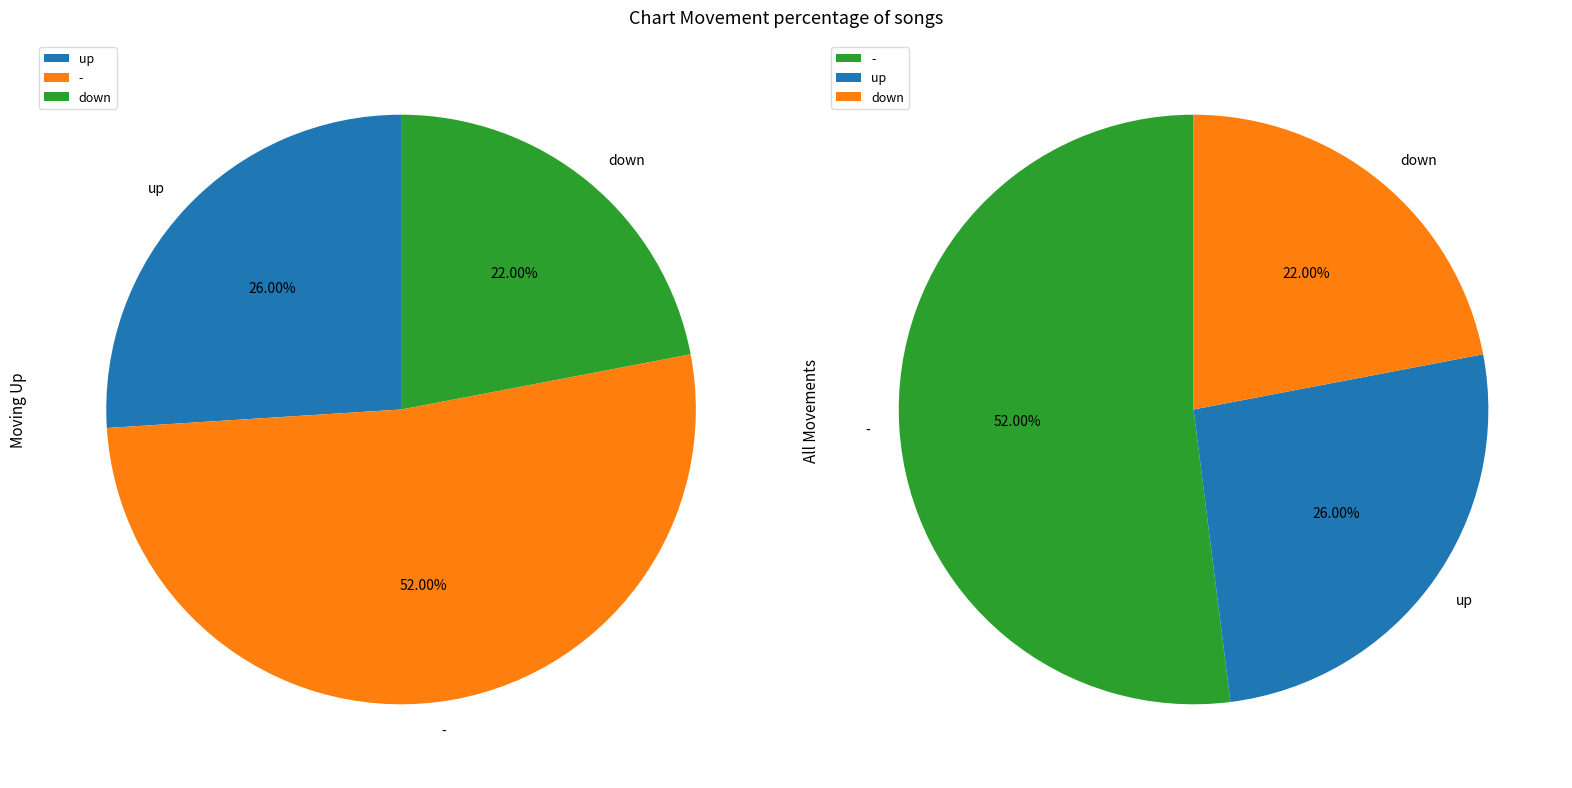

Count the number of slices in the pie.

3